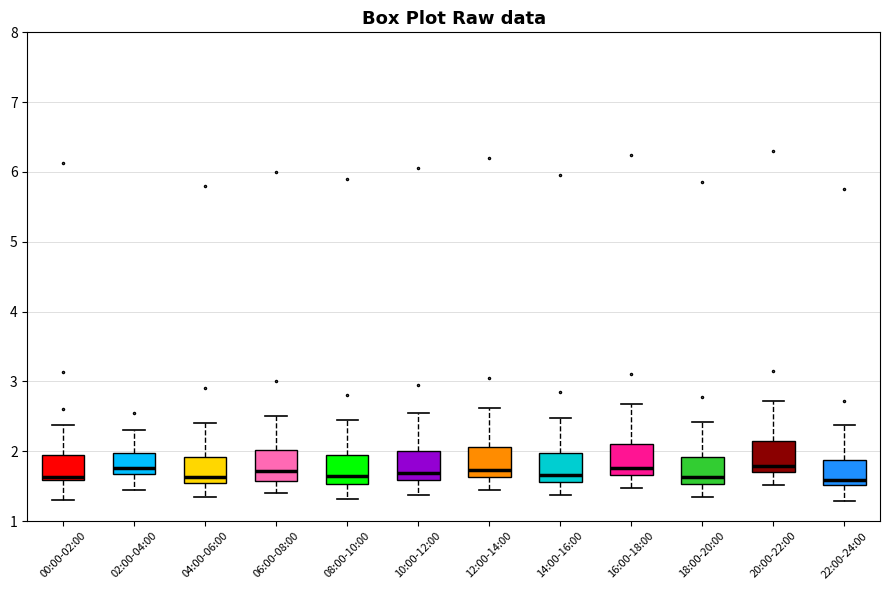

Where is the upper edge of the box for 14:00-16:00 on the y-axis? The values are not printed on the chart, so give them approximately, as read against the axis.

2.0